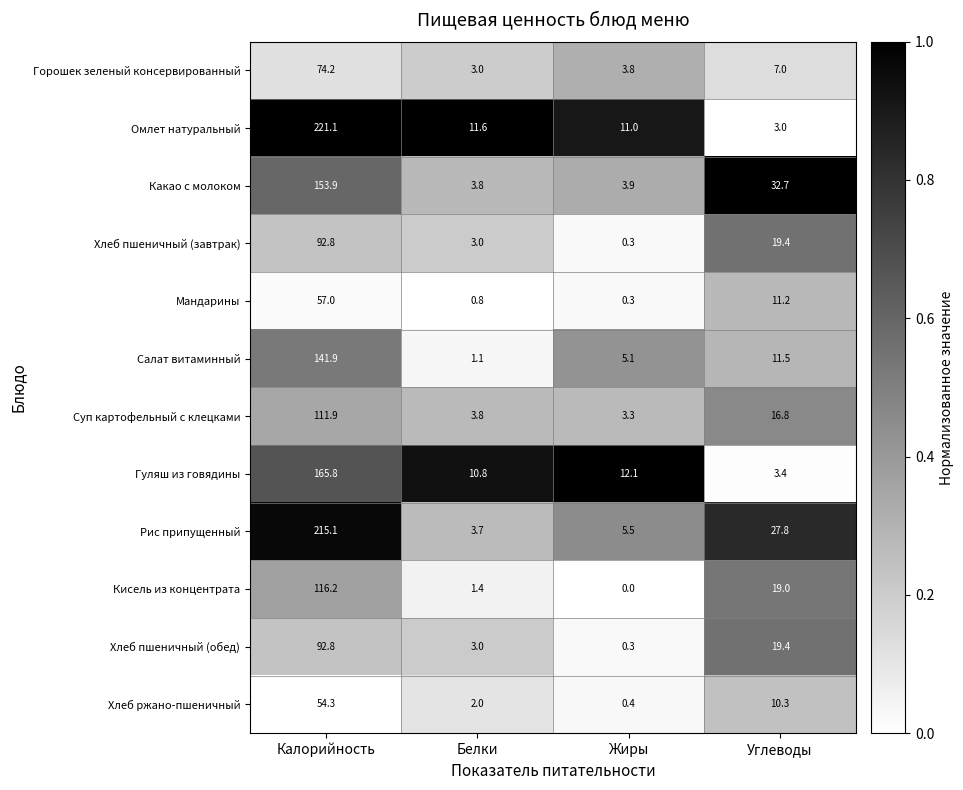

The value of Рис припущенный at Углеводы is 16.1. True or false?

False